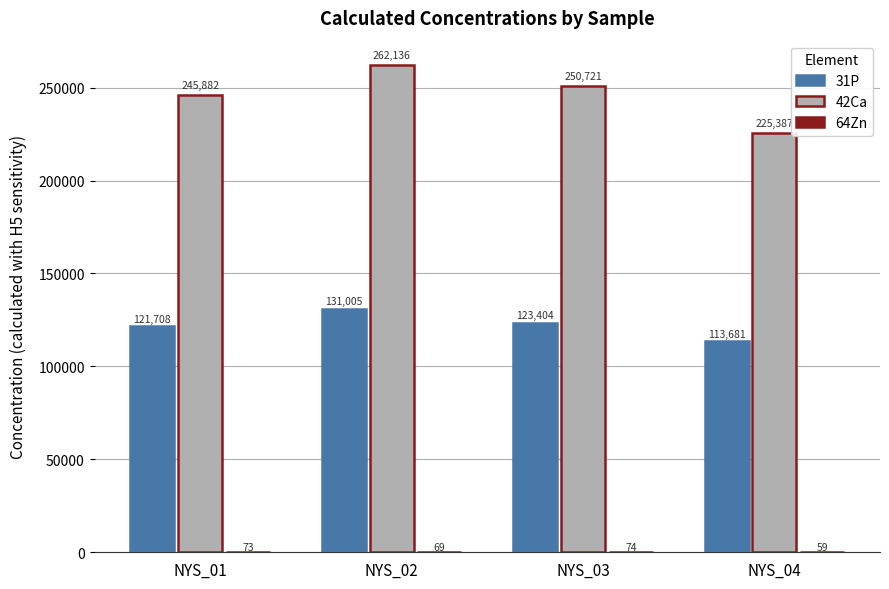

True or false: 42Ca has a value of 383950.7 at NYS_01.

False